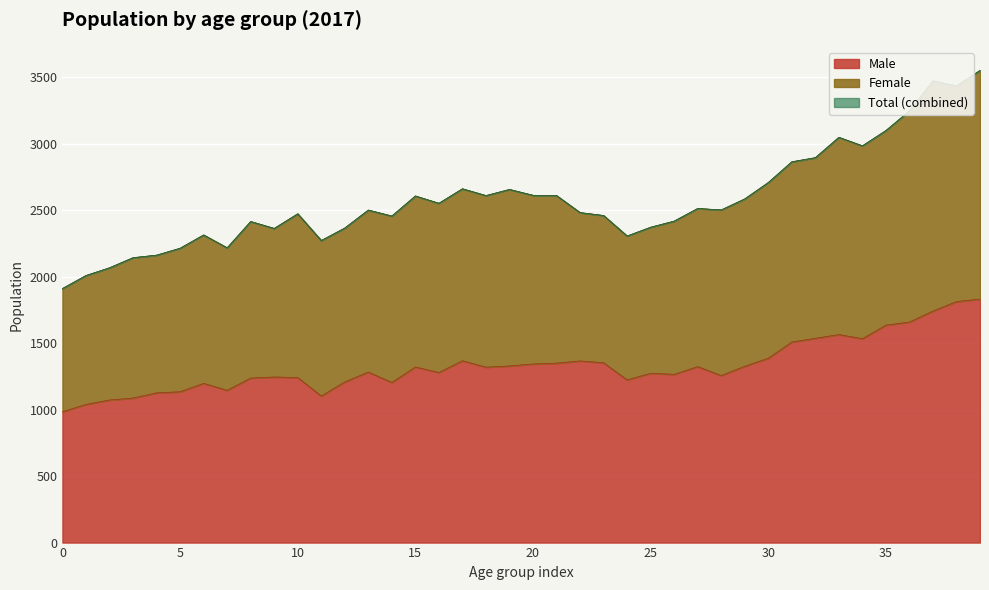

True or false: Male and Female intersect in this chart.

False